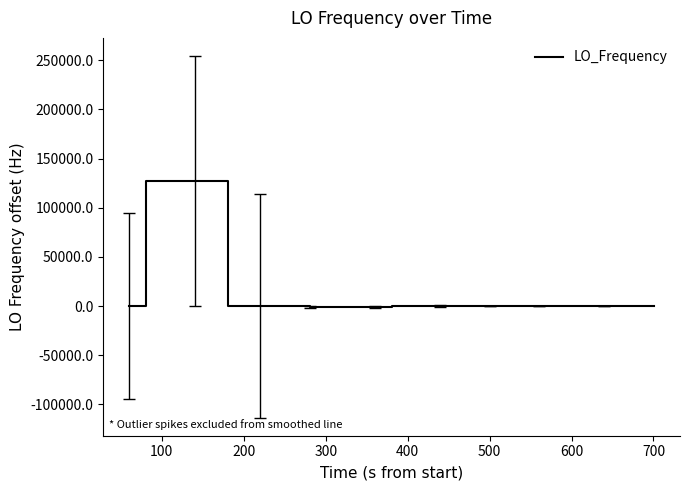

True or false: the data has more than 0 interior local peaks.

True